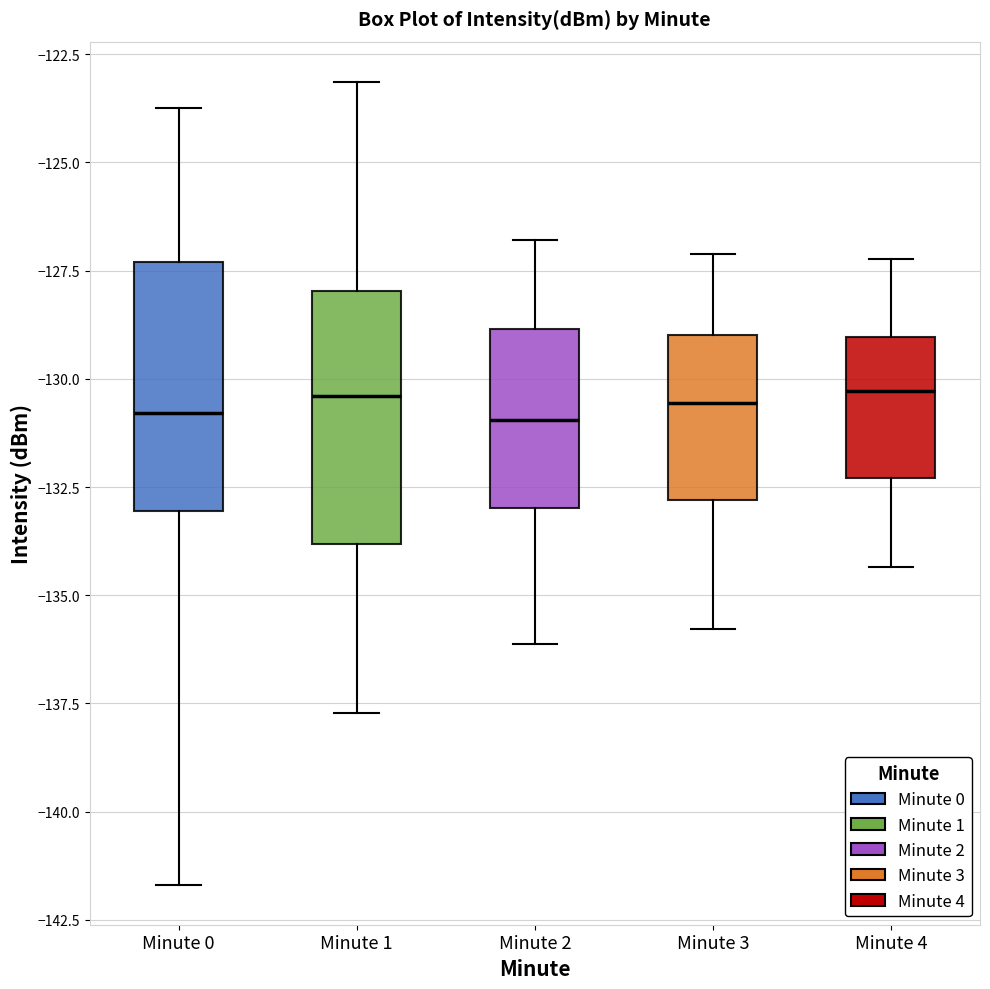

Where does the lower whisker of the box for Minute 4 end on the y-axis? The values are not printed on the chart, so give them approximately, as read against the axis.

-134.5